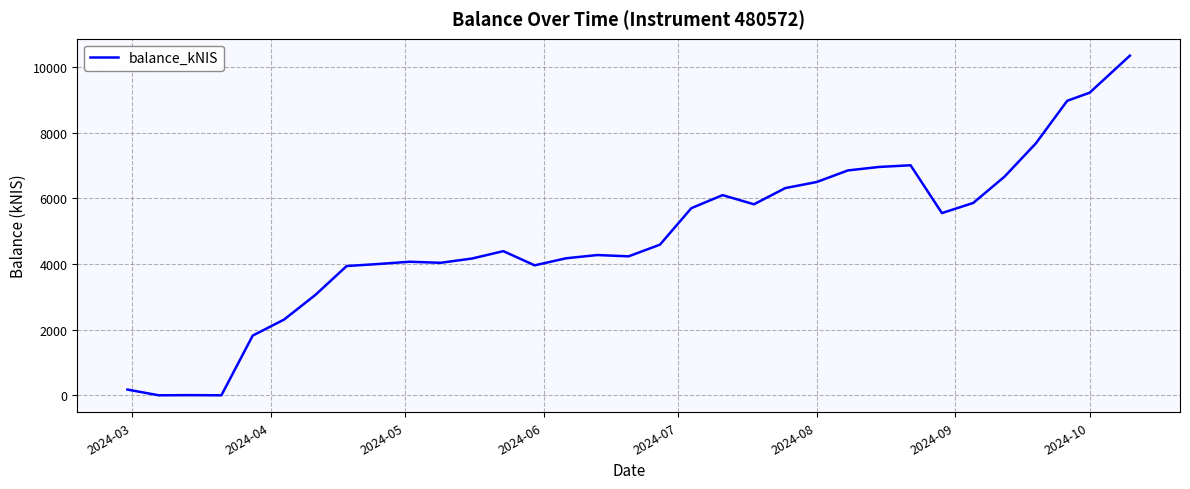

What is the difference between the maximum and minimum values?

10350.2